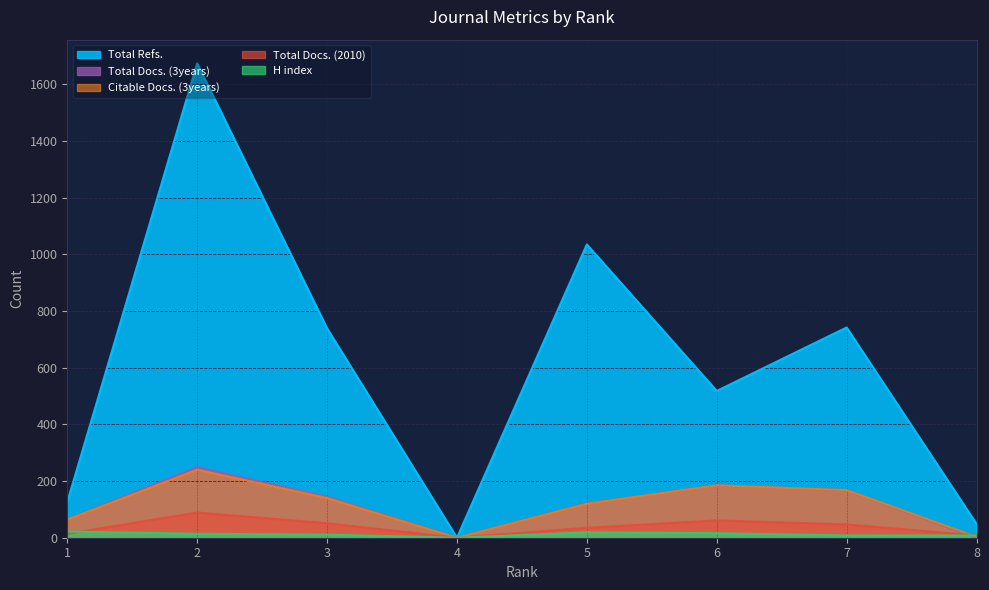

At which label does Total Docs. (3years) reach its minimum?

4